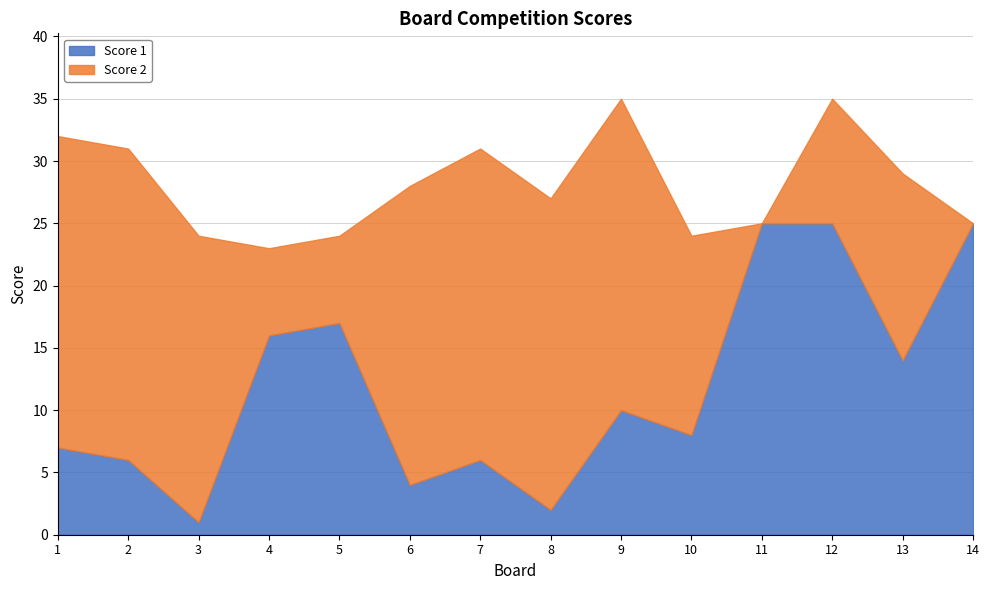

What is the spread (max minus min) of values at 10?

8